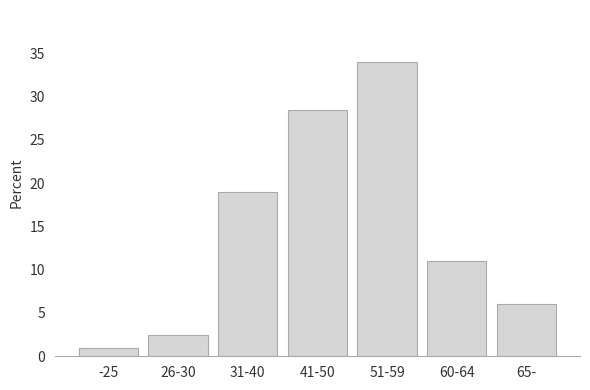

Reading left to right, extract all data points from this chart.

1.0	2.5	19.0	28.5	34.0	11.0	6.0